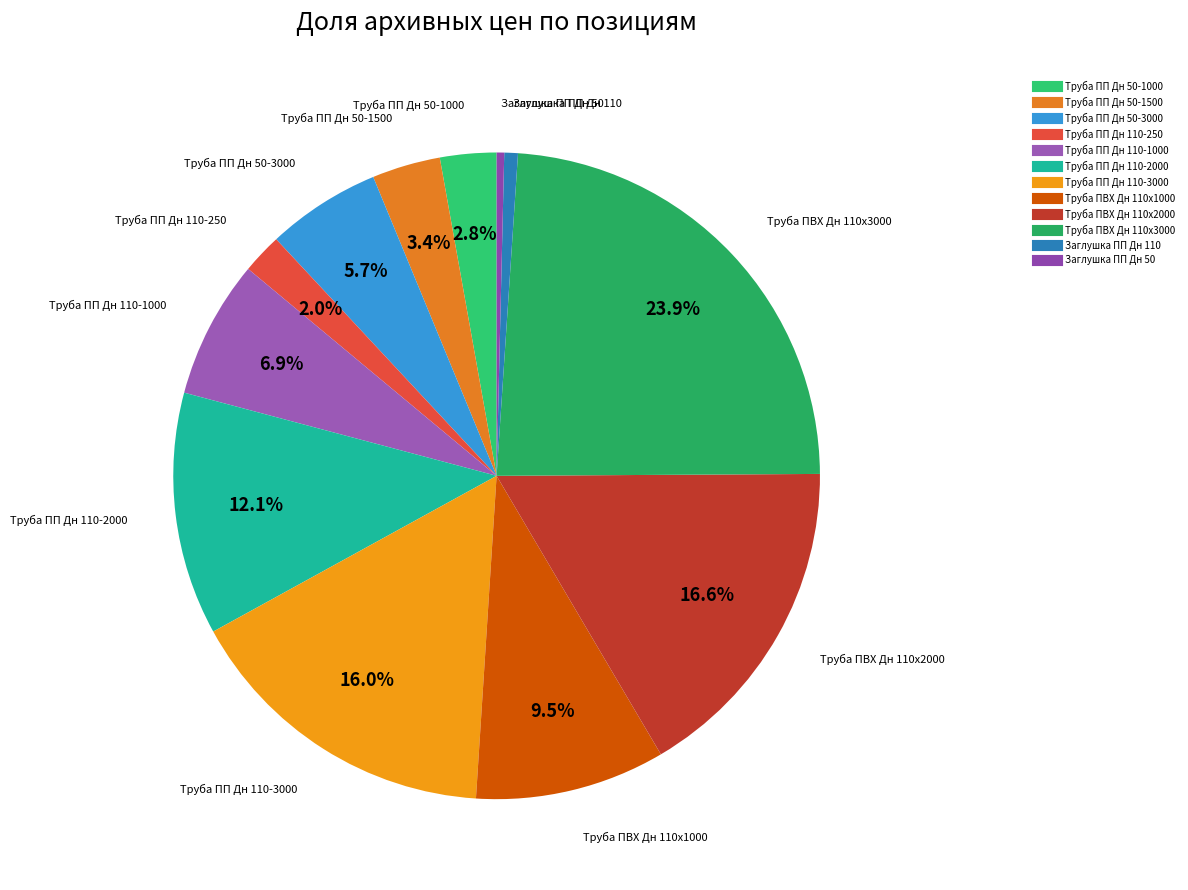

Which has a higher value, Труба ПВХ Дн 110х2000 or Заглушка ПП Дн 110?

Труба ПВХ Дн 110х2000